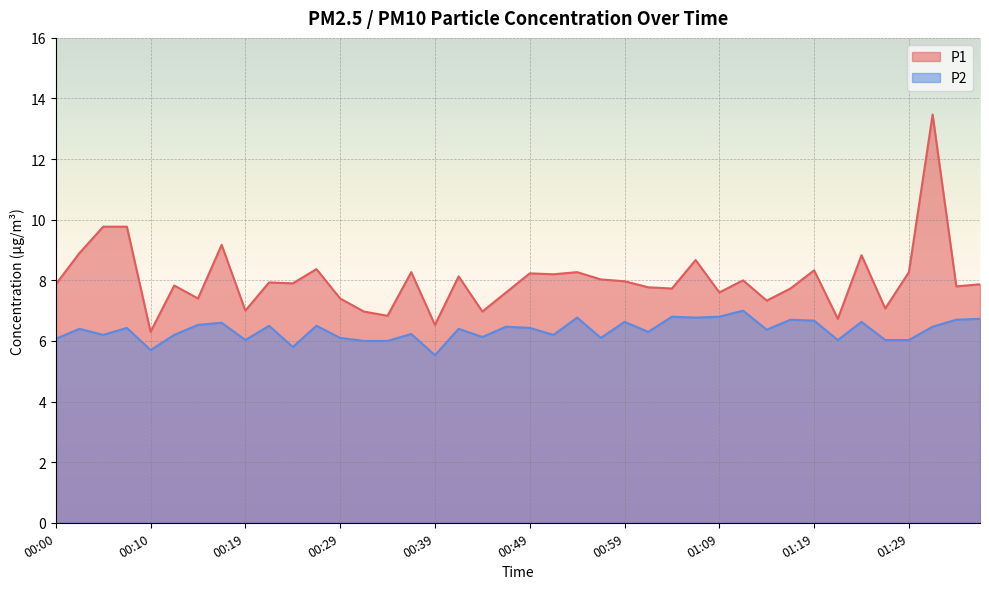

What position from the right is 00:32?

27